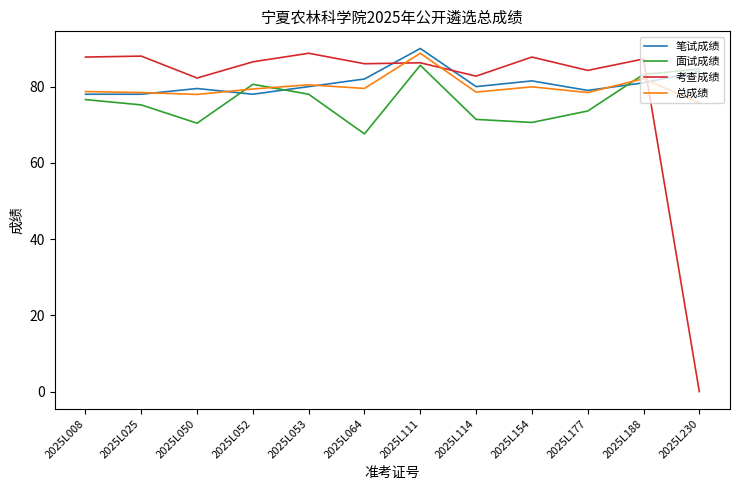

At which label does 考查成绩 first exceed 86?

2025L008